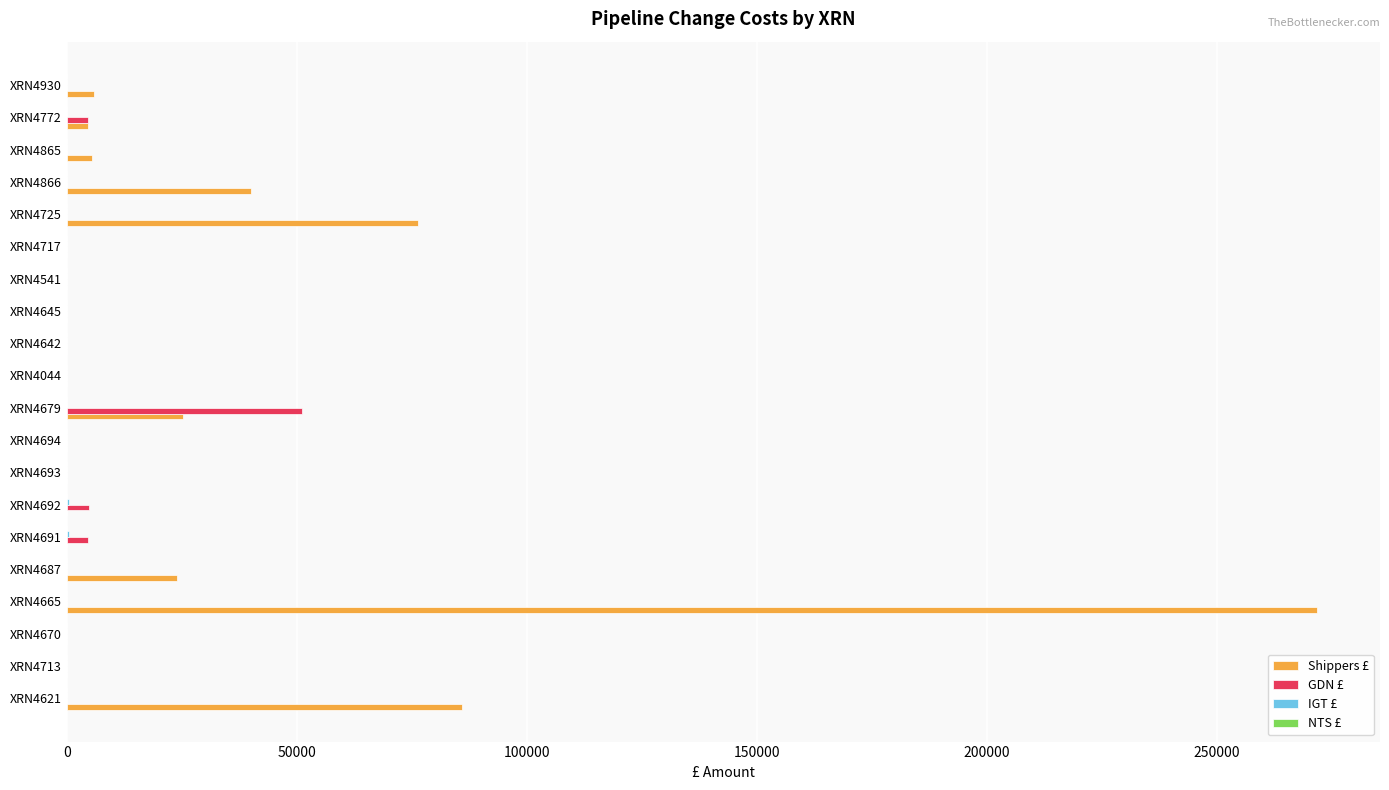

At which label is Shippers £ closest to 135977?

XRN4621